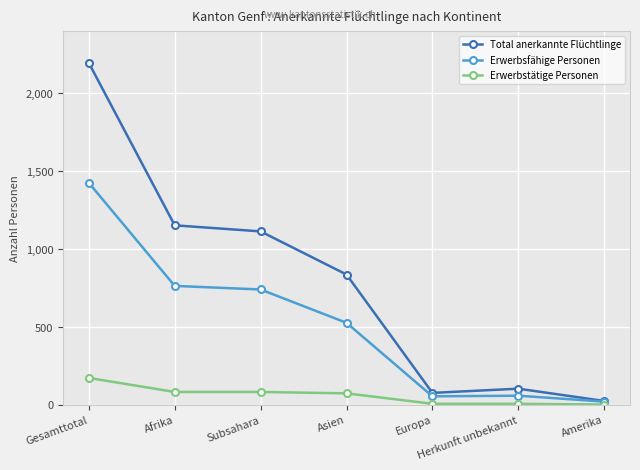

True or false: Total anerkannte Flüchtlinge and Erwerbstätige Personen intersect in this chart.

False